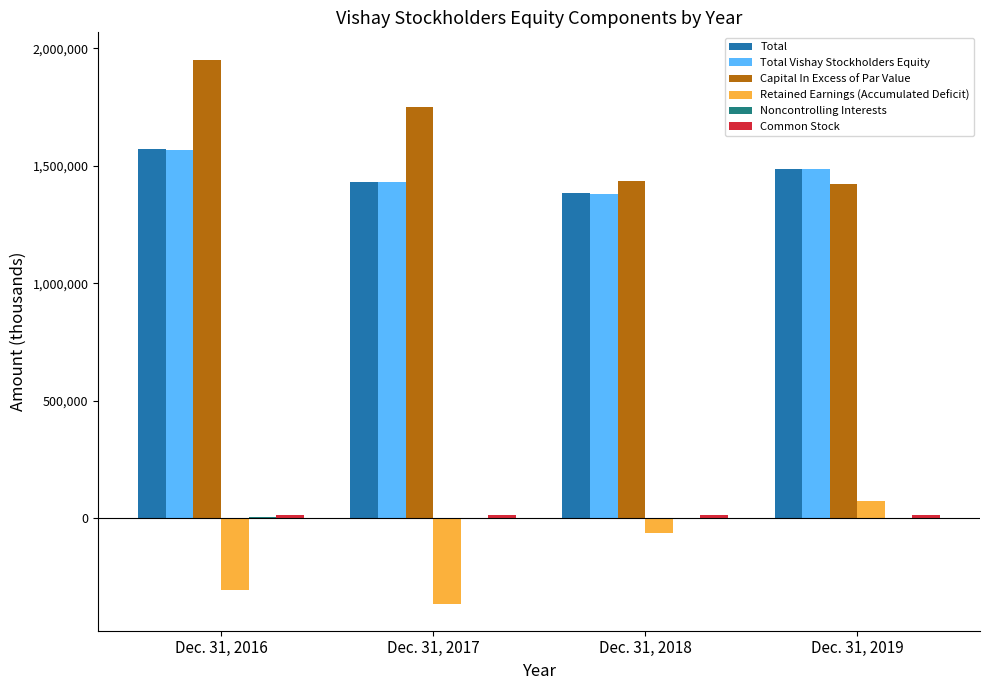

How many distinct data groups are displayed?

6